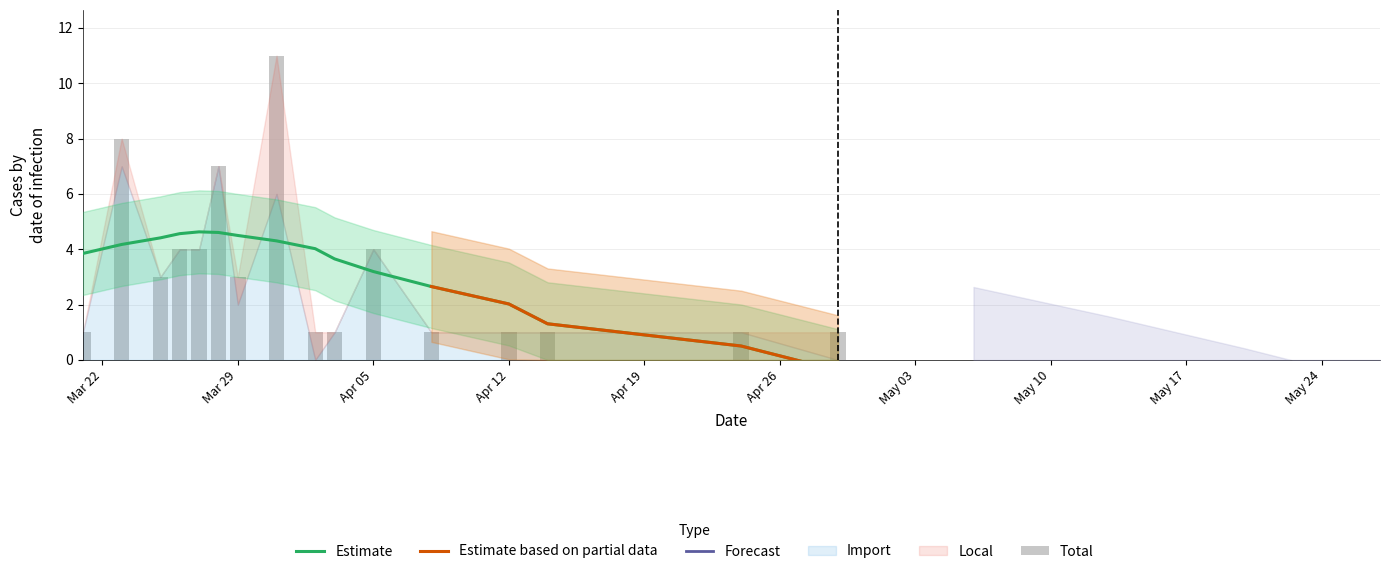

Which has a higher value, 2020-04-02 or 2020-03-25?

2020-03-25